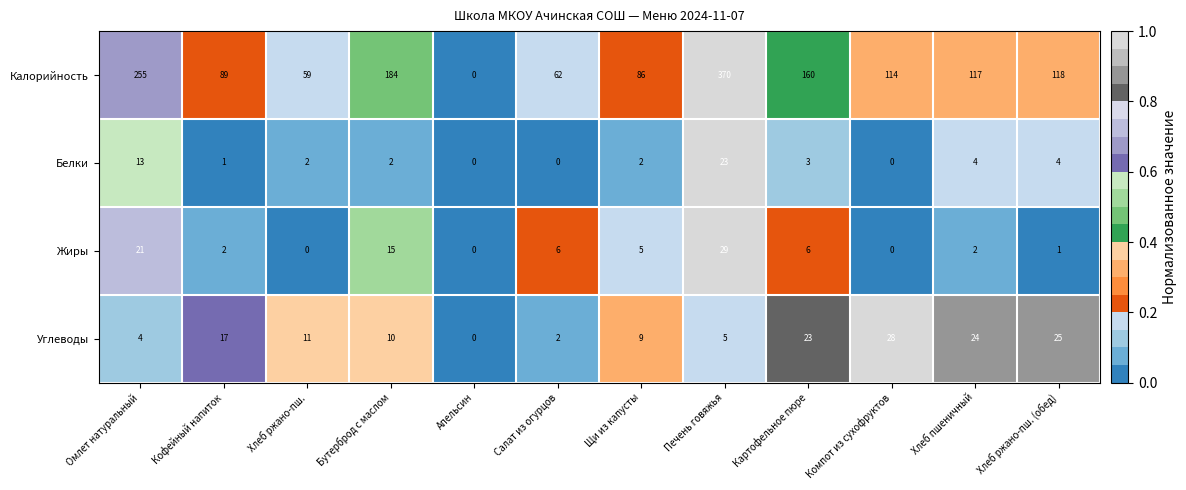

What is the difference between the Жиры values at Картофельное пюре and Хлеб ржано-пш. (обед)?

5